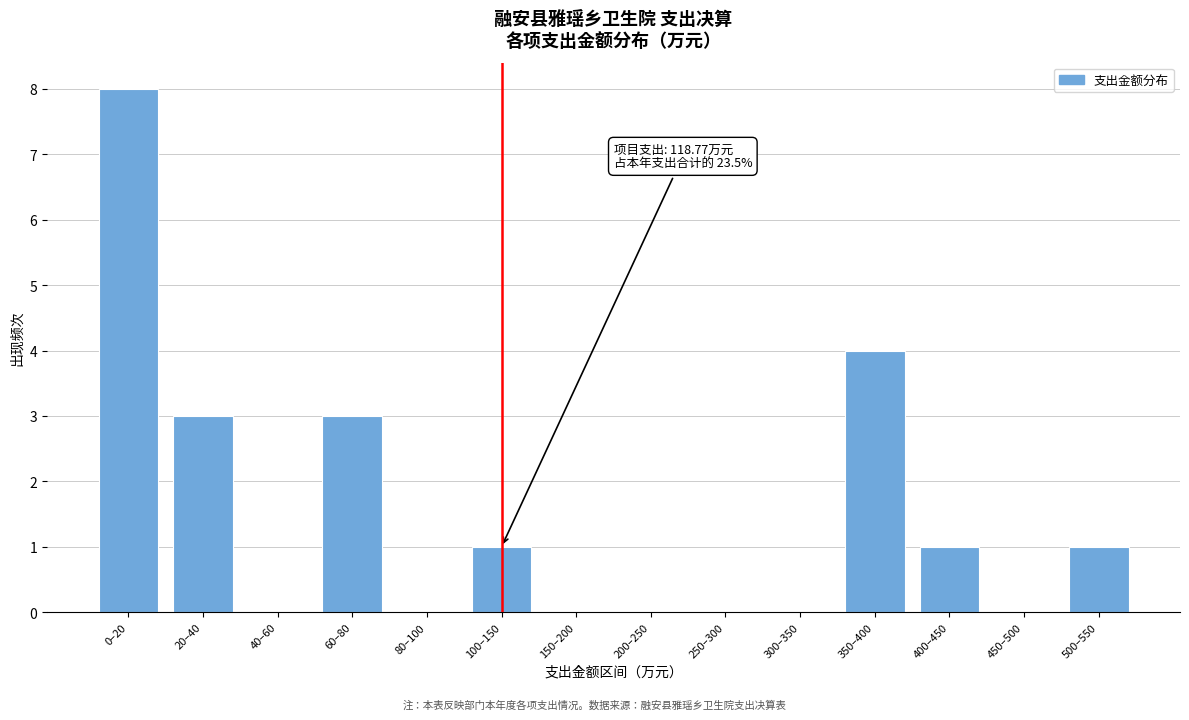

Reading left to right, extract all data points from this chart.

0–20=8	20–40=3	40–60=0	60–80=3	80–100=0	100–150=1	150–200=0	200–250=0	250–300=0	300–350=0	350–400=4	400–450=1	450–500=0	500–550=1